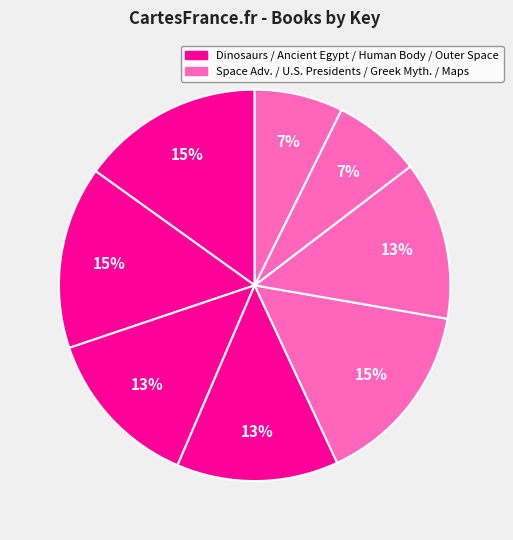

How many segments does this pie chart have?

8